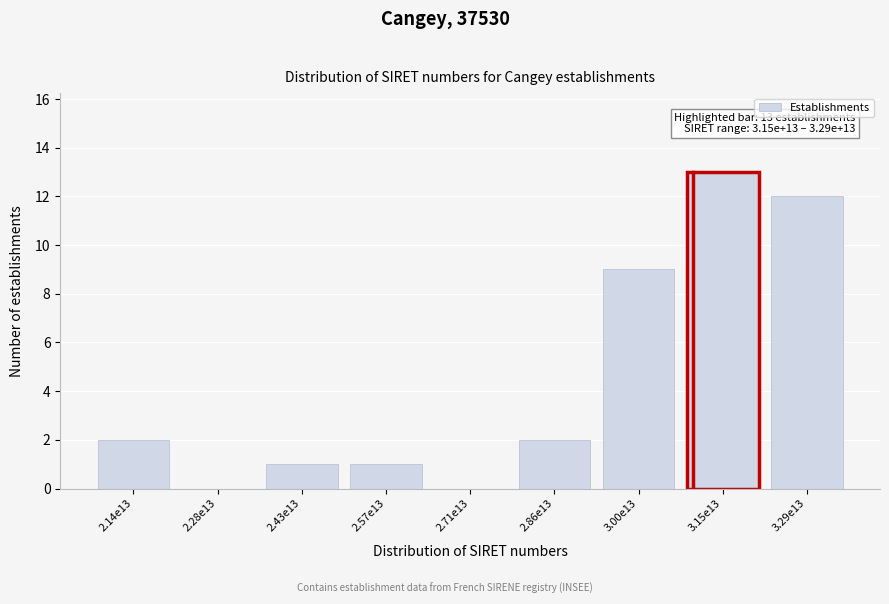

Reading right to left, extract all data points from this chart.

3.29e13=12	3.15e13=13	3.00e13=9	2.86e13=2	2.71e13=0	2.57e13=1	2.43e13=1	2.28e13=0	2.14e13=2